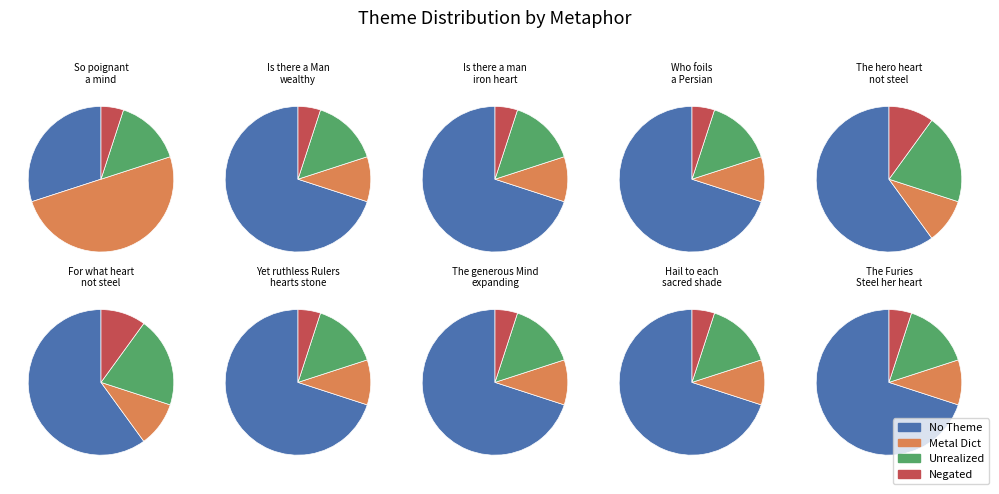

The So poignant
a mind slice represents 23% of the pie. True or false?

False